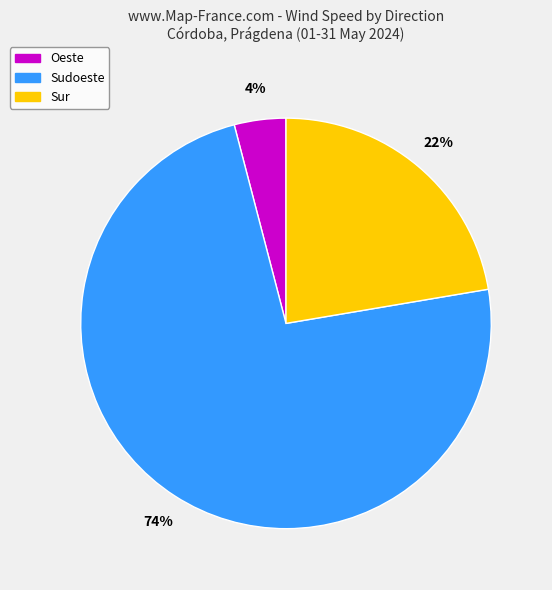

To the nearest percent, what is the average slice percentage?

33%